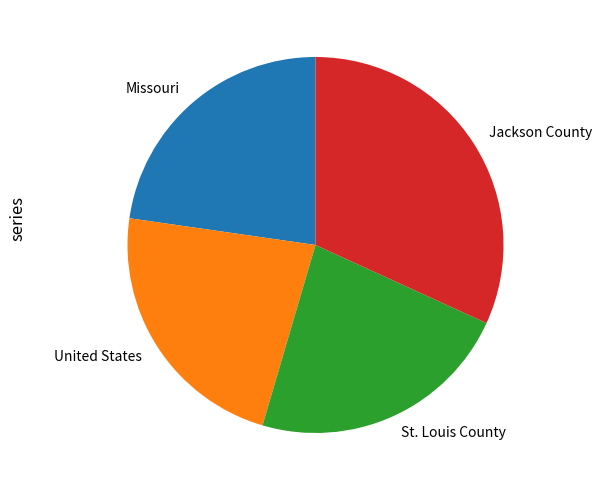

Which slice is the largest?

Jackson County